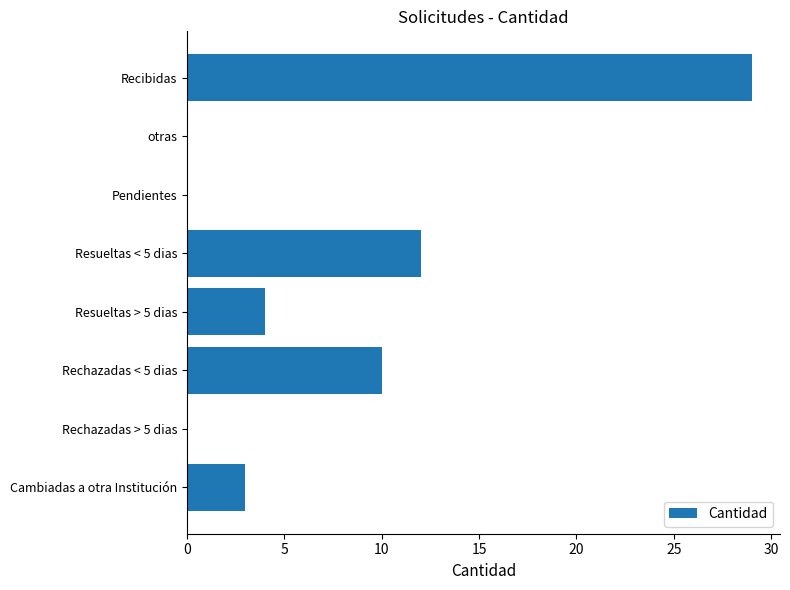

Where is the data nearest to the value 14?

Resueltas < 5 dias